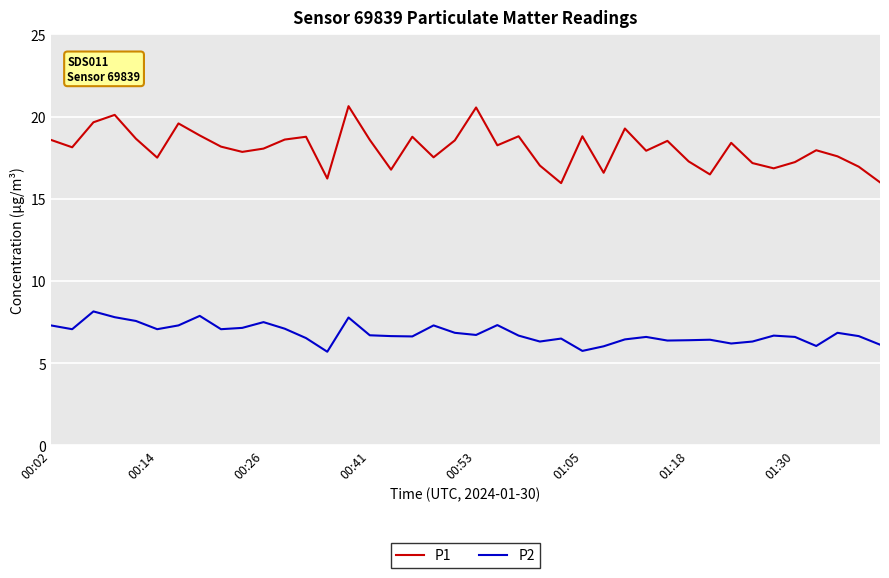

Rank the series by their maximum value, from lowest to highest.

P2, P1